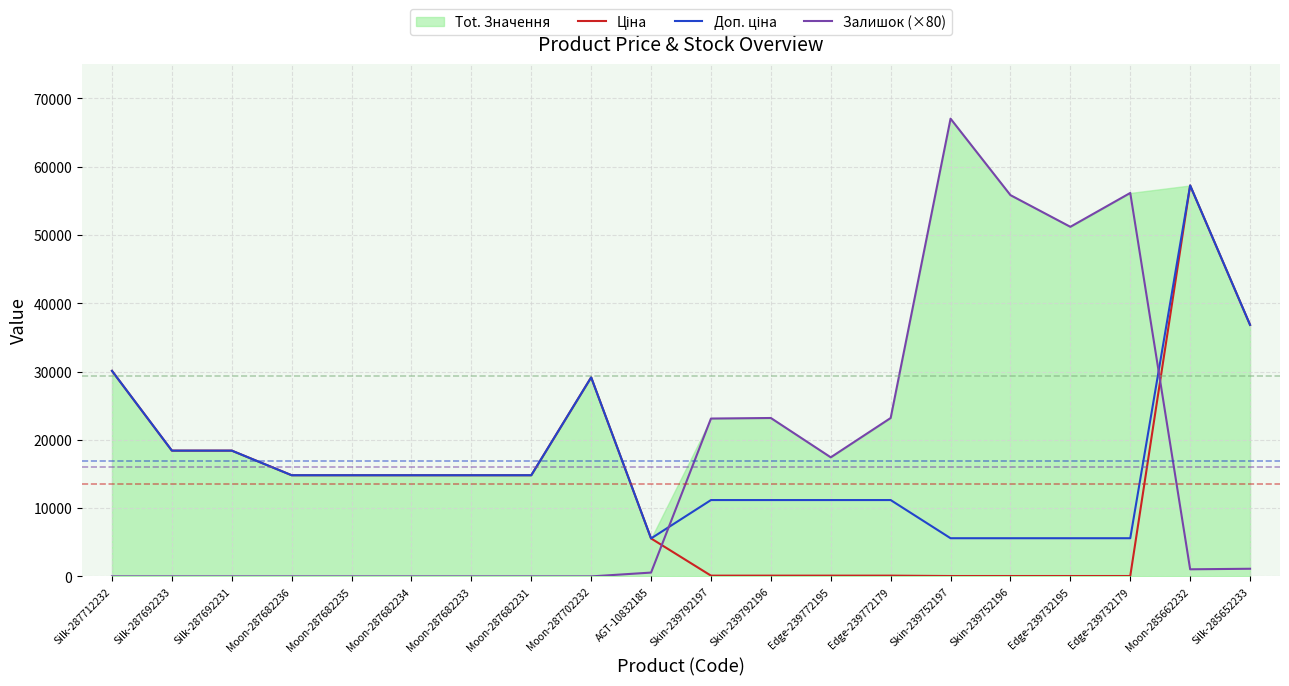

What is the label of the 4th point from the left?

Moon-287682236